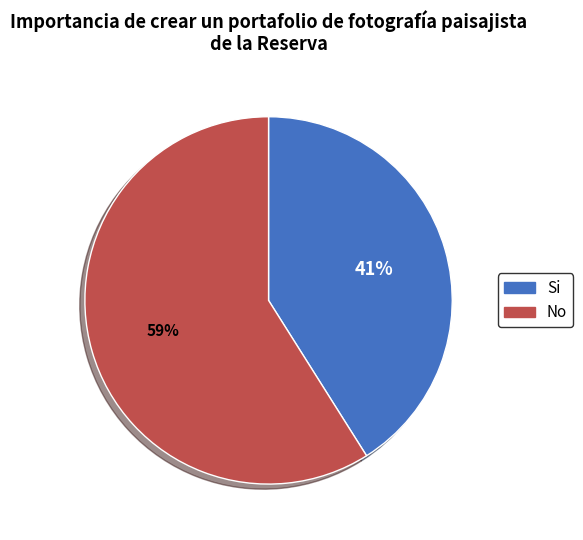

Is there a majority slice in this chart?

Yes